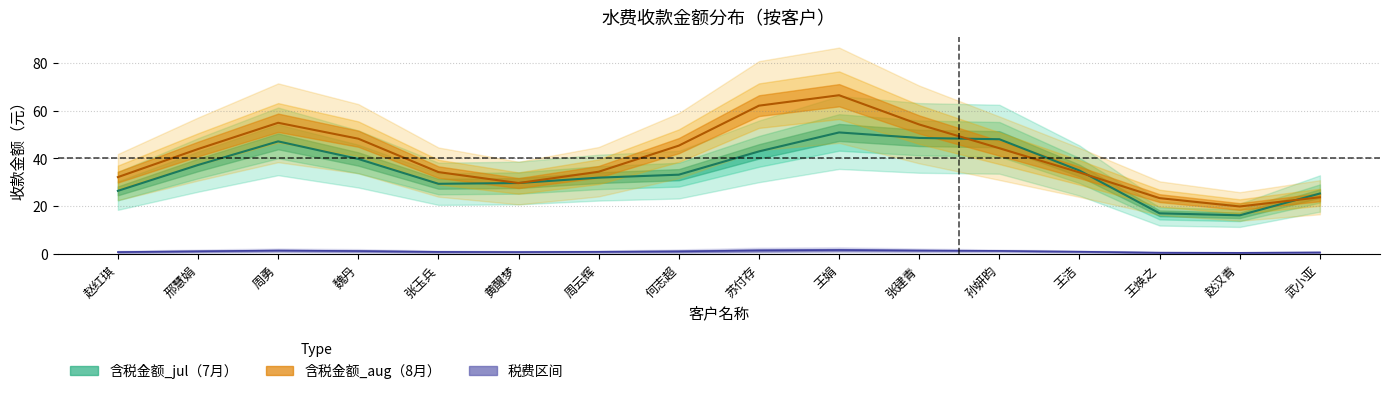

What position from the right is 张建青?

6